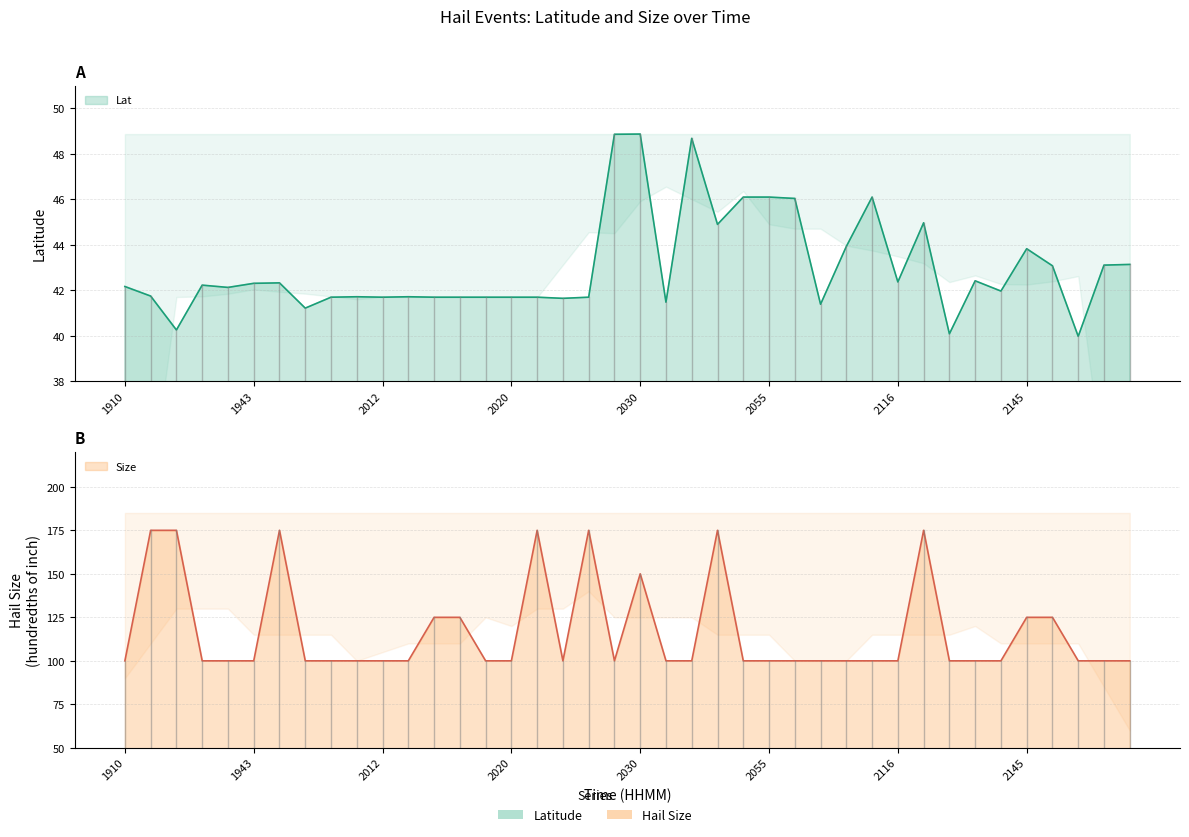

What is the highest value of the Lat series?

48.9